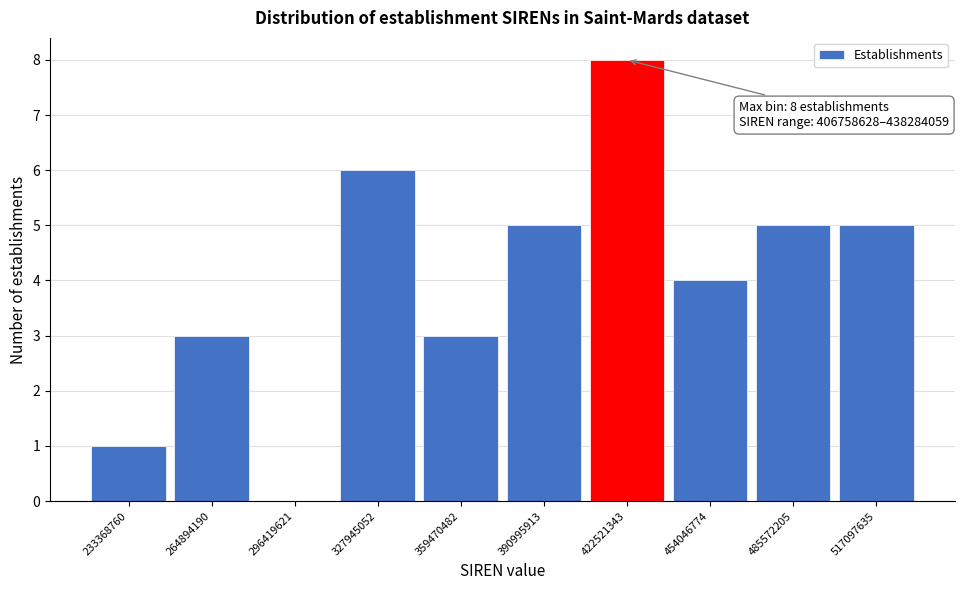

Which range on the x-axis has the tallest bar?

405000000 to 440000000